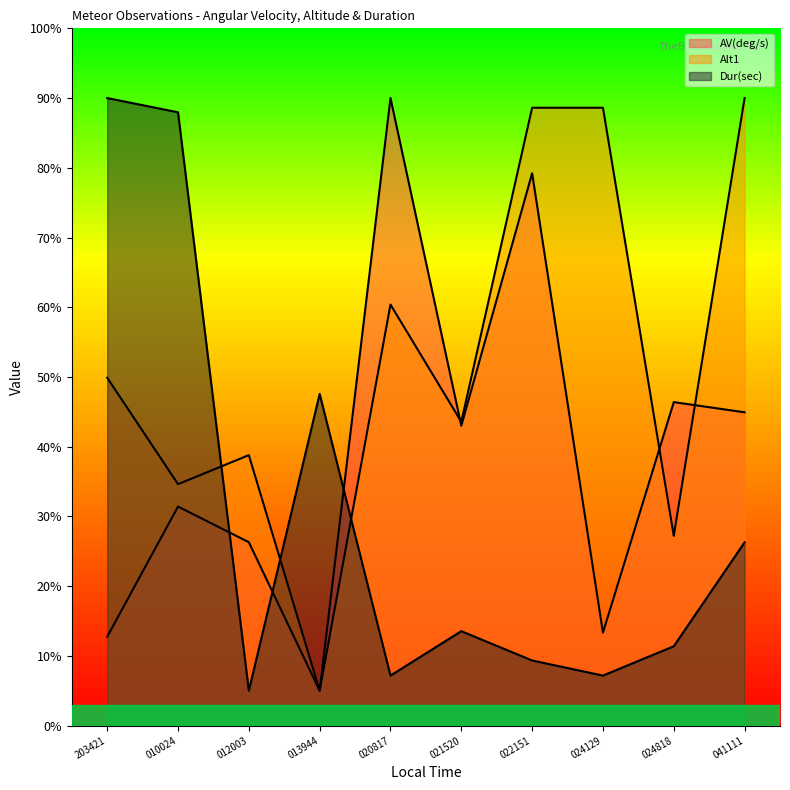

What are all the series names shown in the legend?

AV(deg/s), Alt1, Dur(sec)